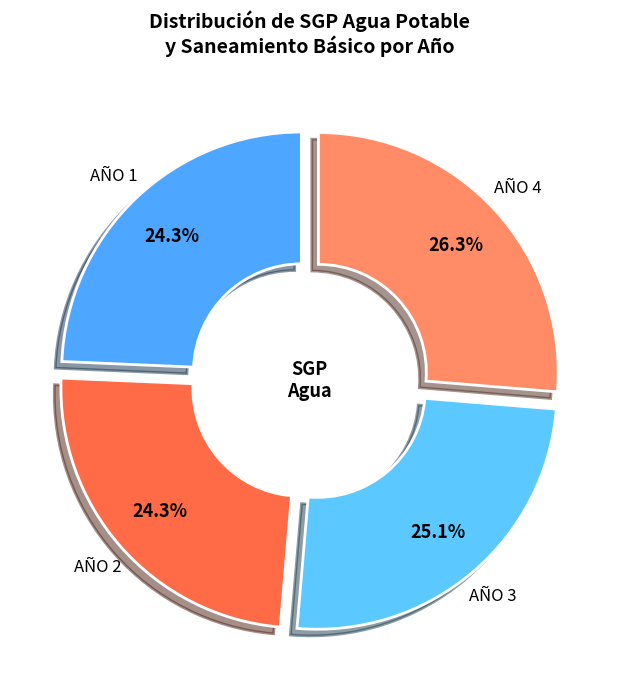

Is there a majority slice in this chart?

No